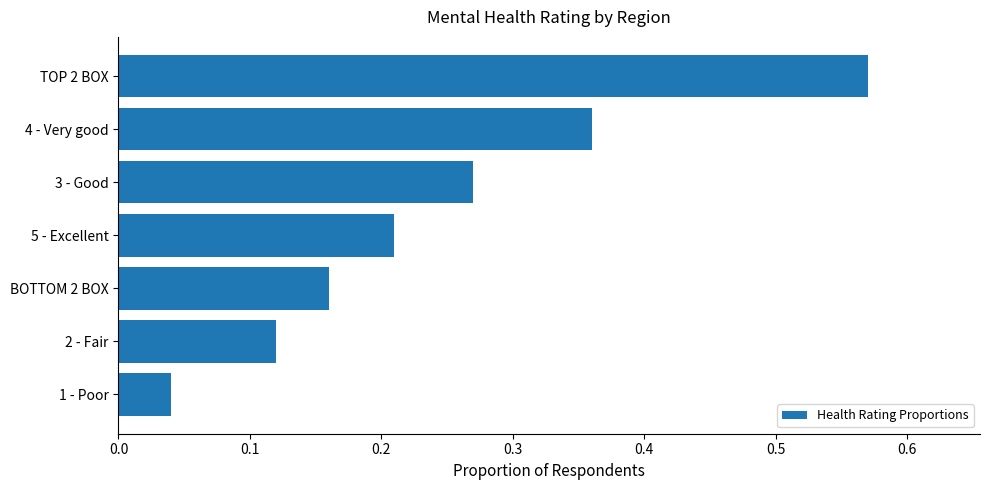

Which label corresponds to the largest value in the chart?

TOP 2 BOX